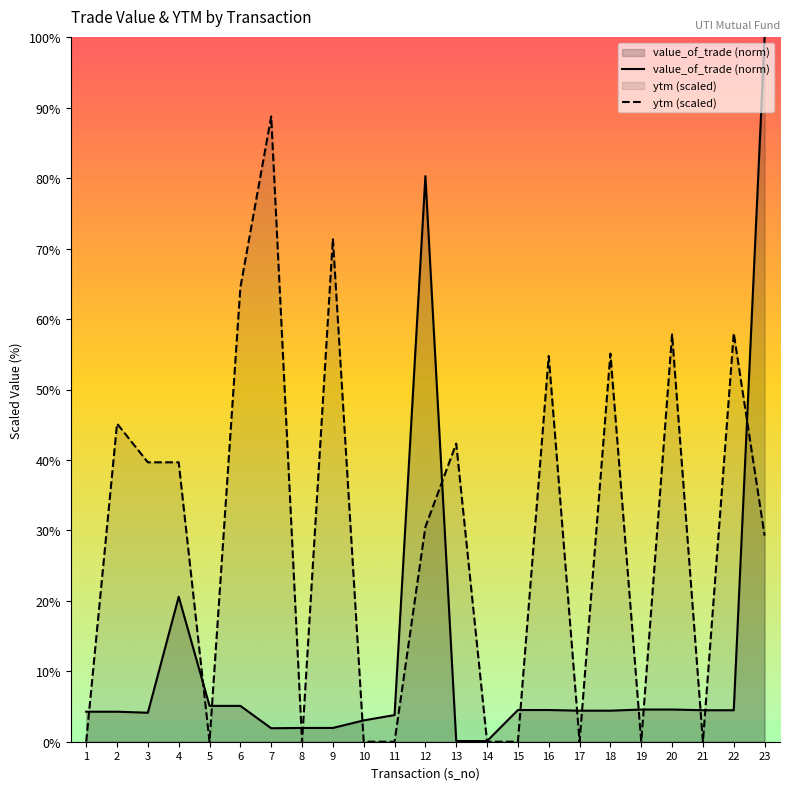

Which category has the lowest value in the ytm (scaled) series?

1